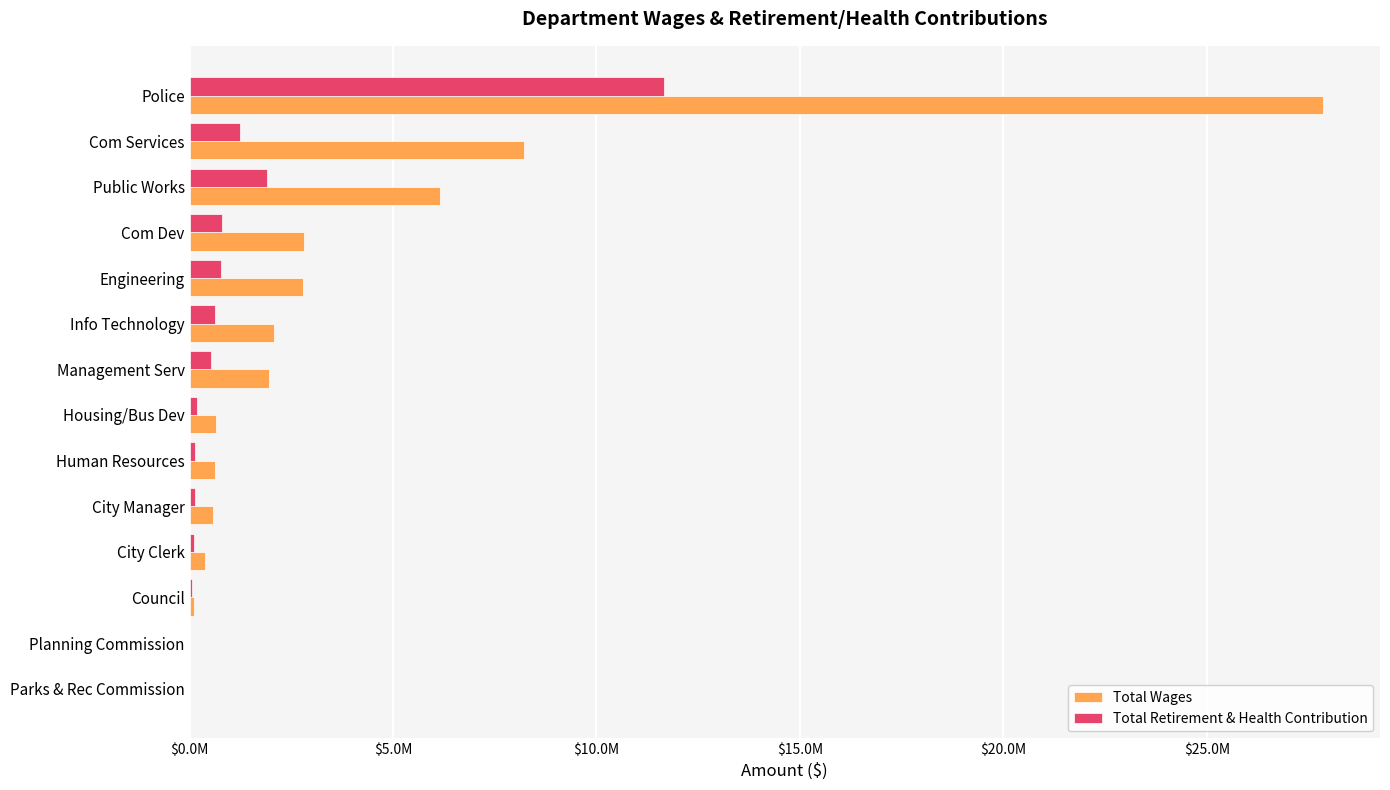

What are all the series names shown in the legend?

Total Wages, Total Retirement & Health Contribution